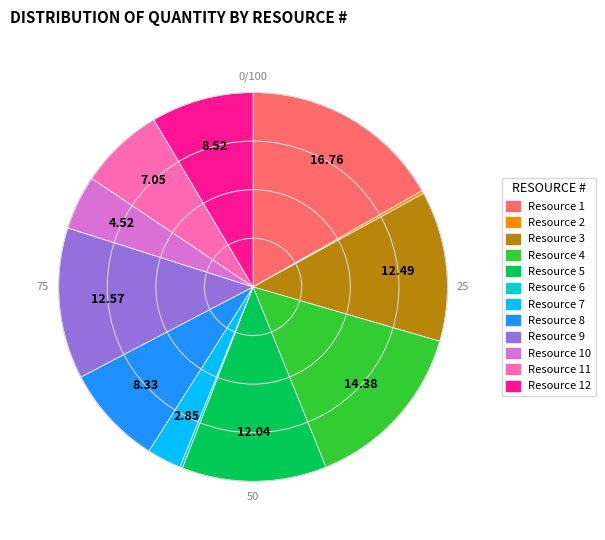

Does any single category account for the majority?

No